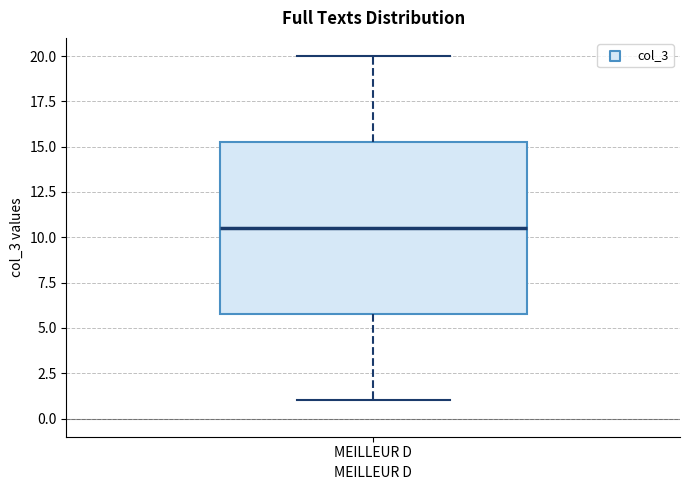

Read this box plot against the y-axis: the position of the median line, the range covered by the box, and the ends of both whiskers. The values are not printed on the chart, so give them approximately, as read against the axis.

median 10.5, box 6.0 to 15.5, whiskers 1.0 to 20.0